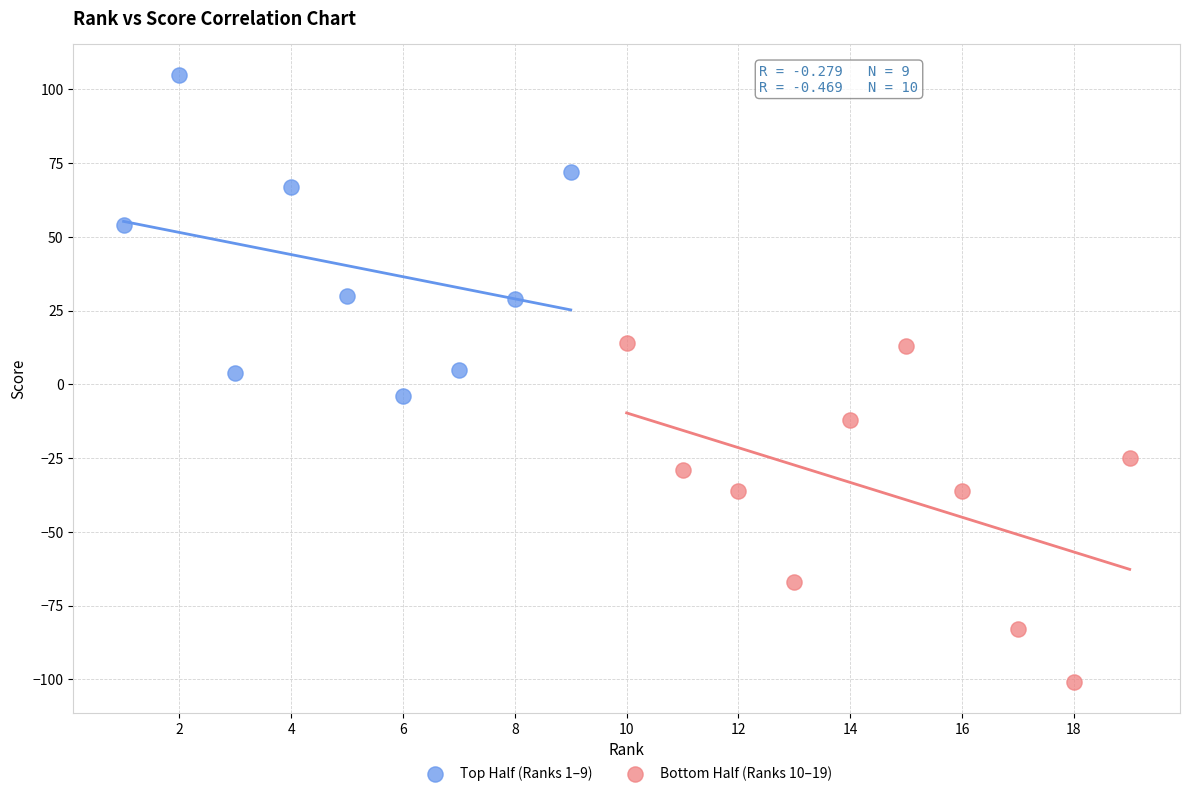

What are all the series names shown in the legend?

Top Half (Ranks 1–9), Bottom Half (Ranks 10–19)